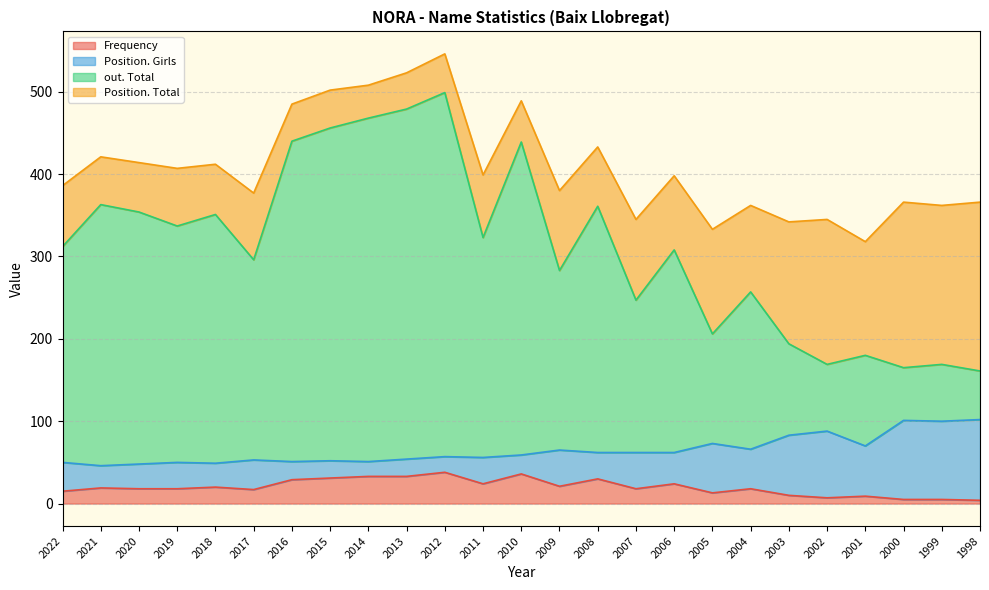

True or false: out. Total has a value of 169 at 1999.

True